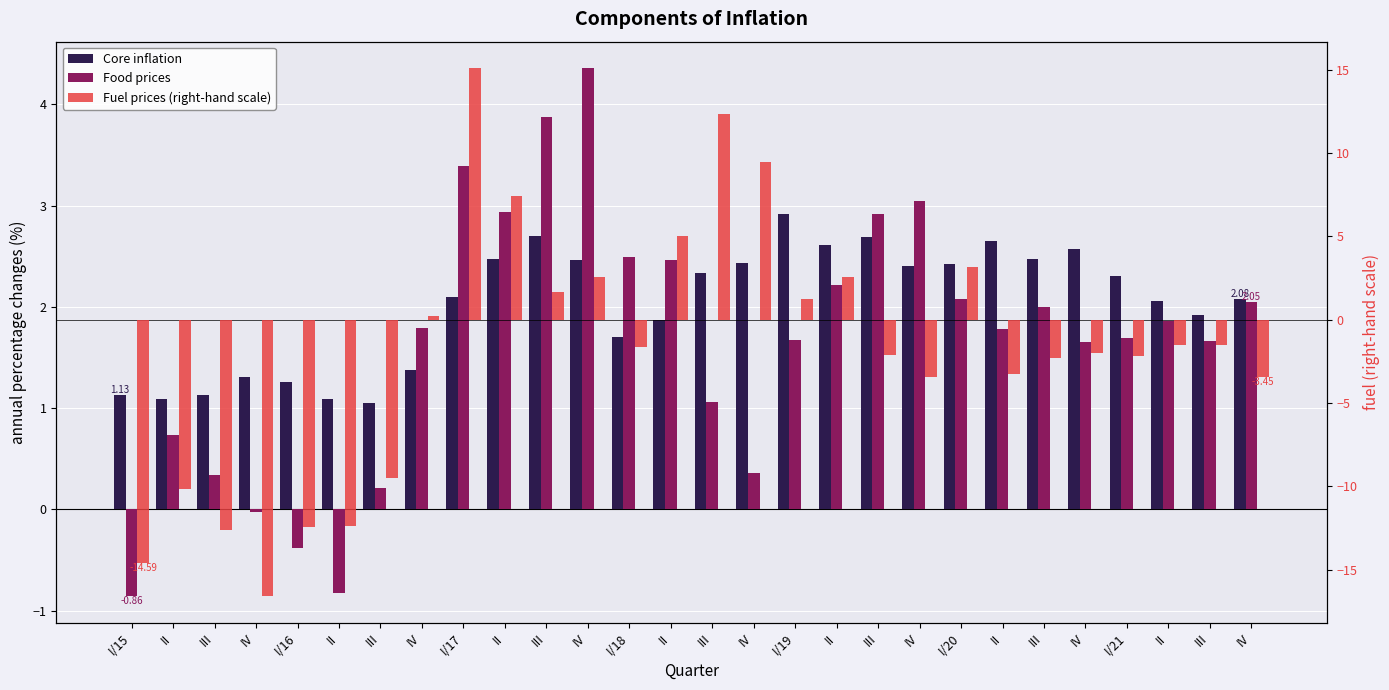

What is the label of the 2nd bar from the left?

II